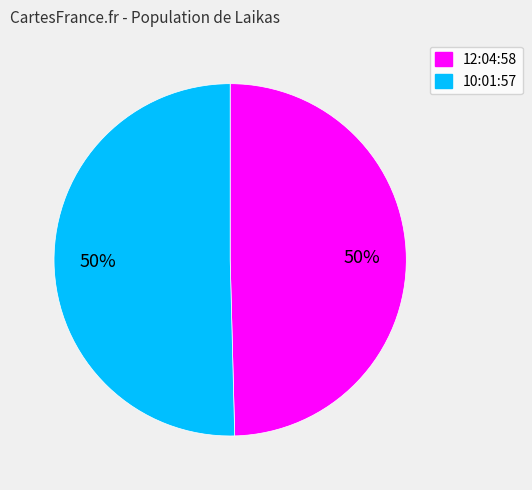

To the nearest percent, what percentage of the pie is 12:04:58?

50%